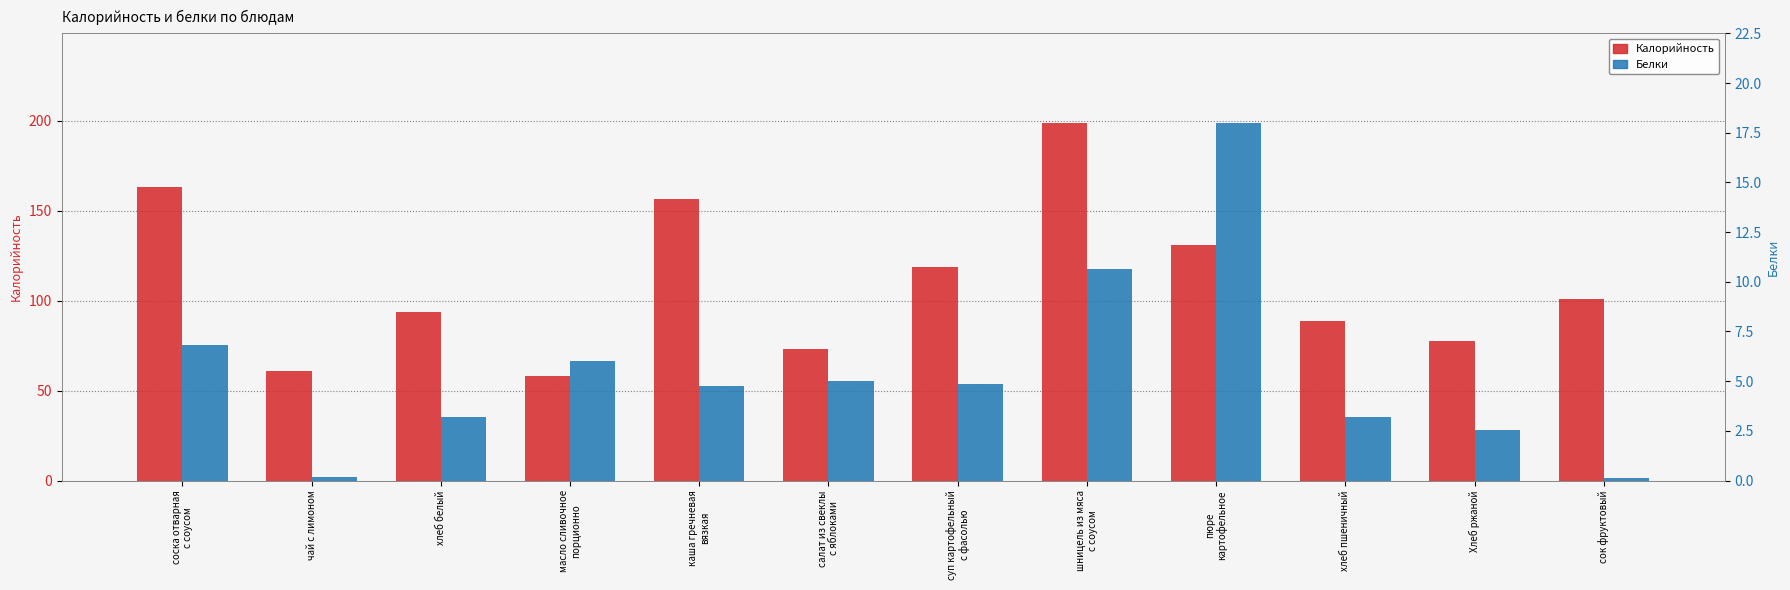

What is the approximate value of Калорийность at салат из свеклы
с яблоками?

73.0